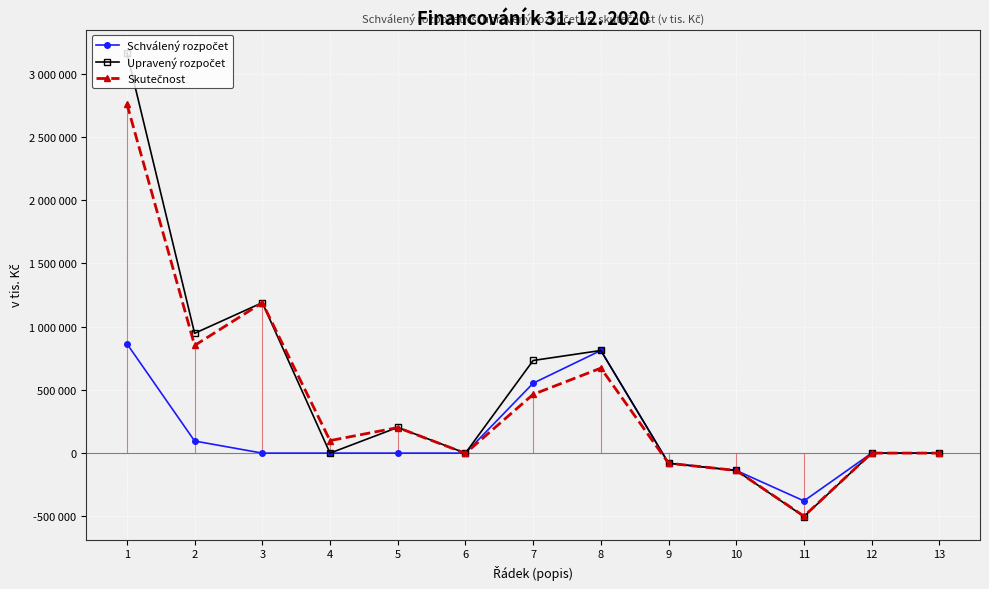

Which series has the largest total across all categories?

Upravený rozpočet